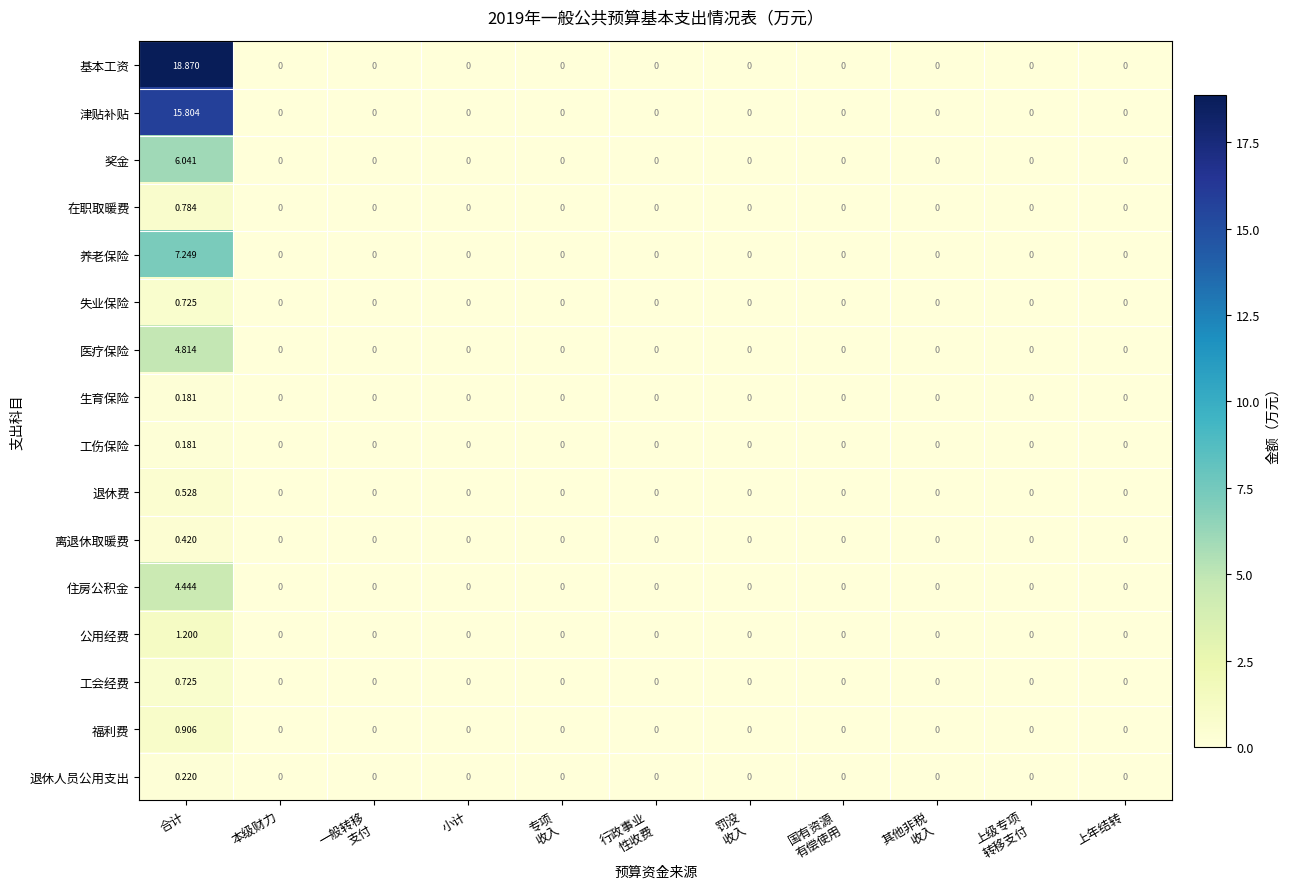

At which category is the sum across all series the highest?

合计